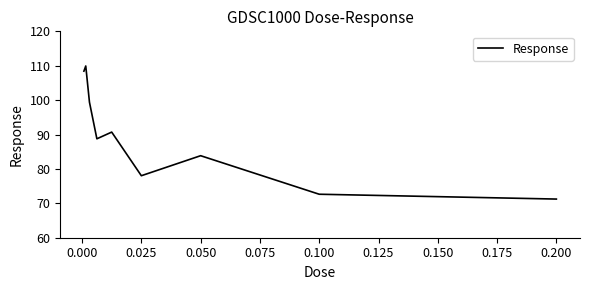

What is the minimum value shown in the chart?

71.2